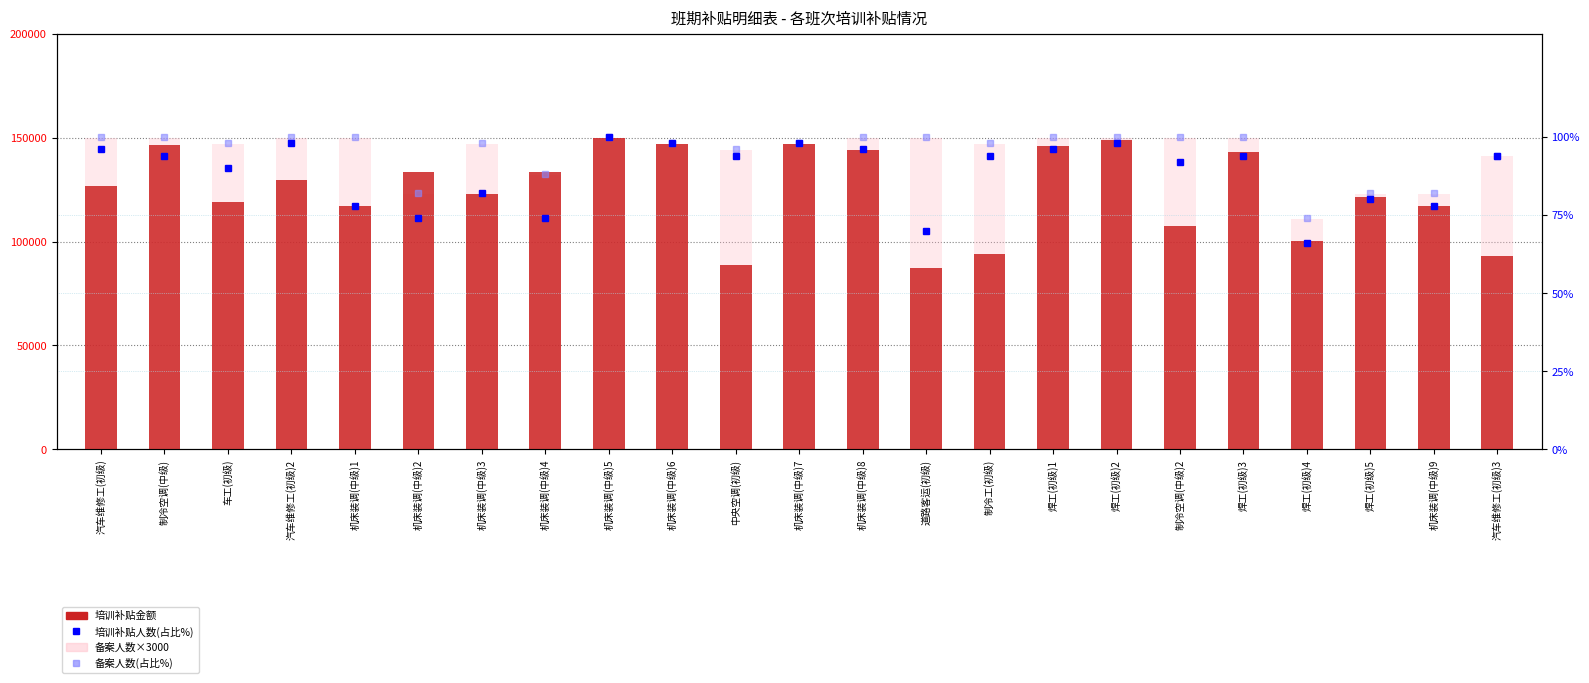

How many data points does each series have?

23